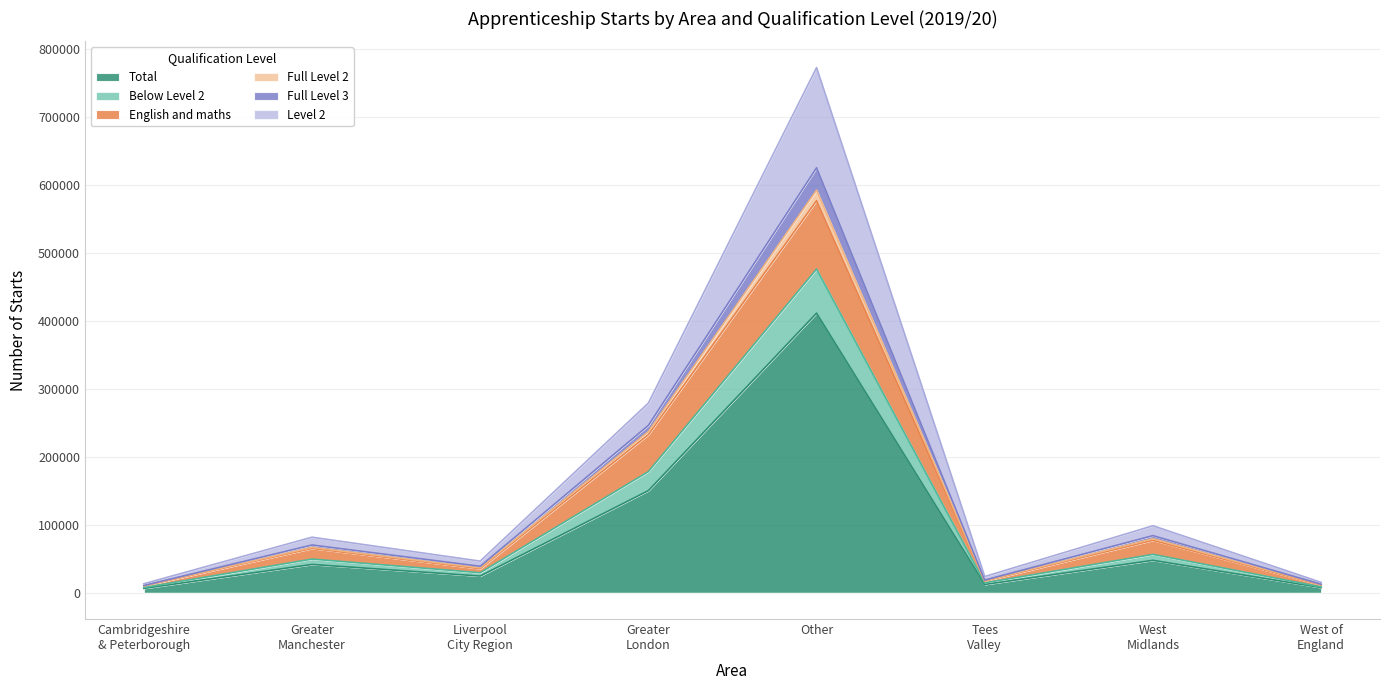

Which category has the highest value in the Total series?

Other